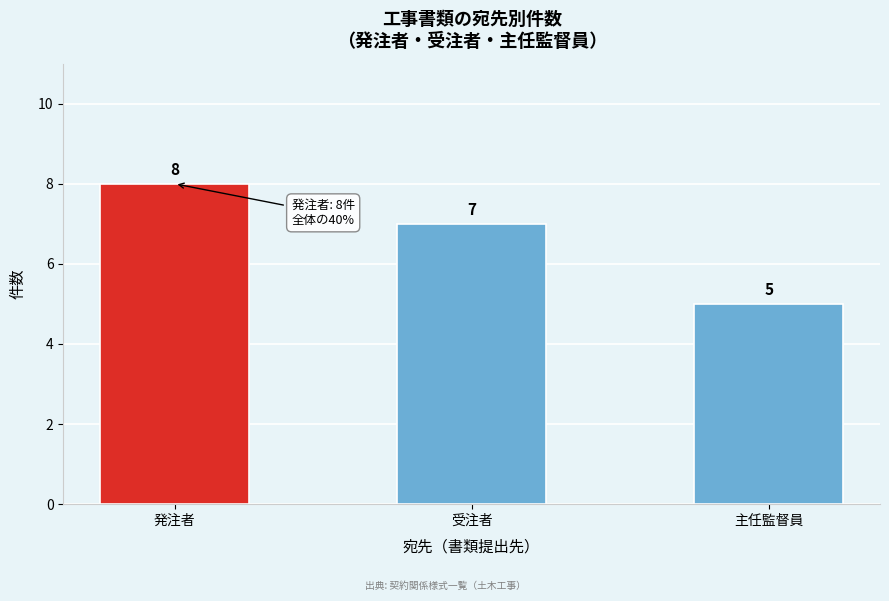

Reading left to right, list all the values displayed in this chart.

8	7	5